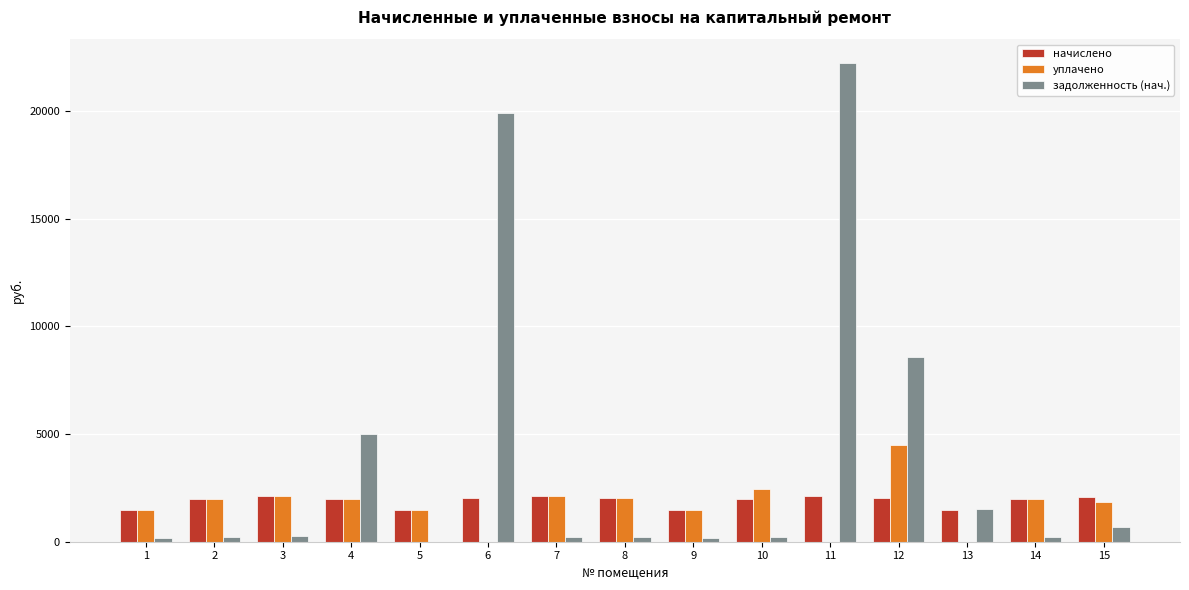

Where does the начислено series first go above 2003?

3